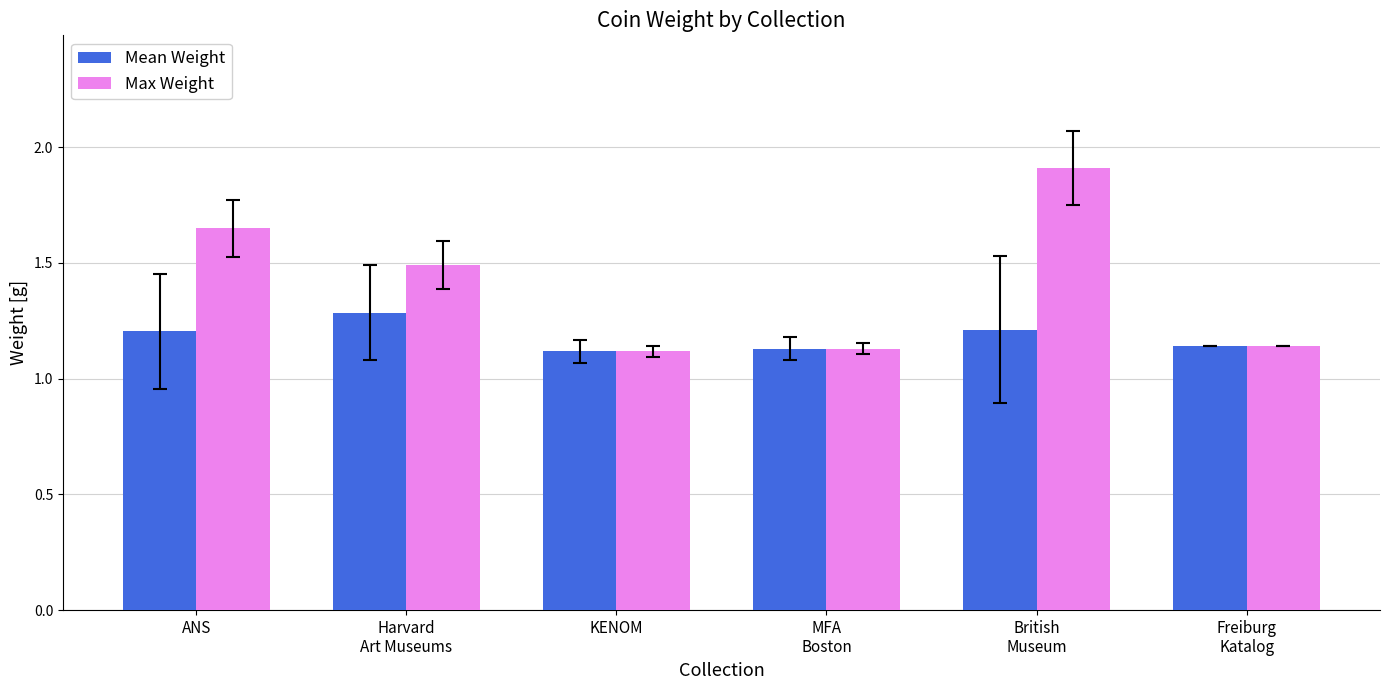

Rank the series by their maximum value, from lowest to highest.

Mean Weight, Max Weight